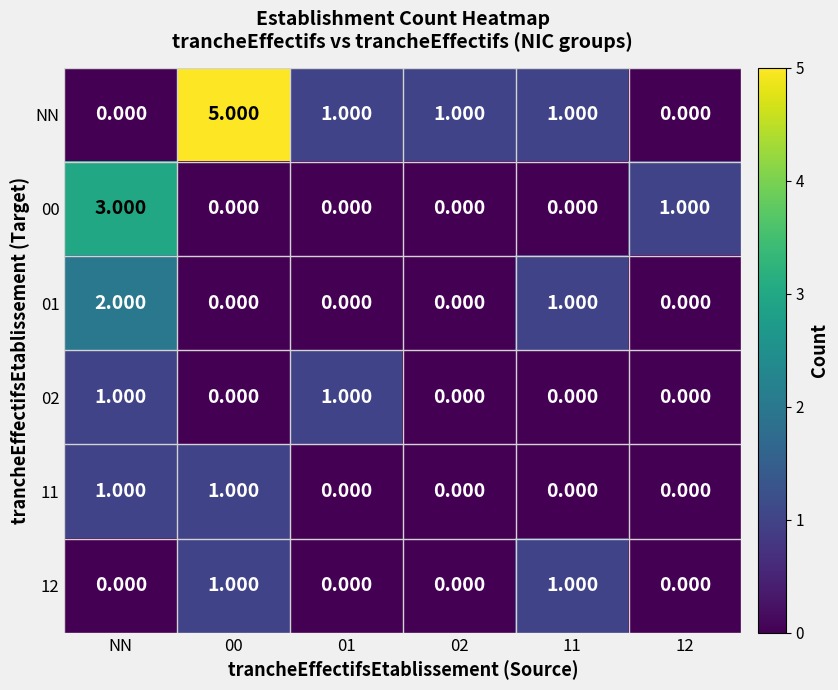

Which series has the widest spread of values?

NN